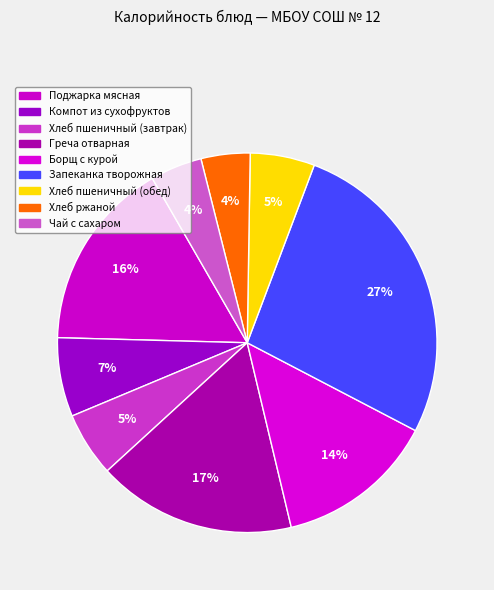

How many slices are in this pie chart?

9